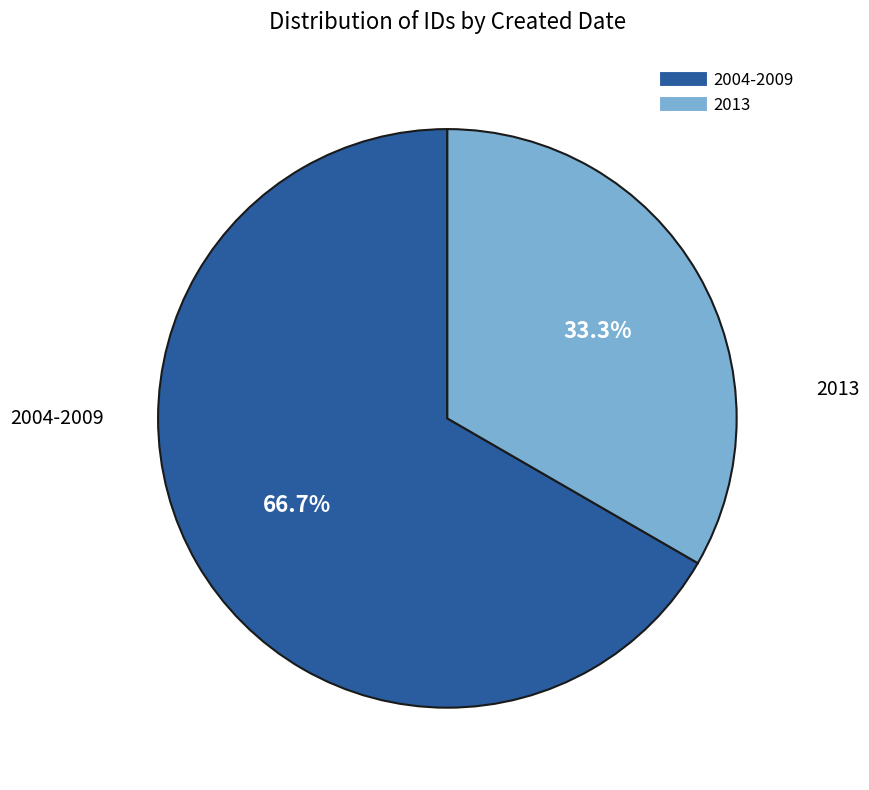

How many segments does this pie chart have?

2